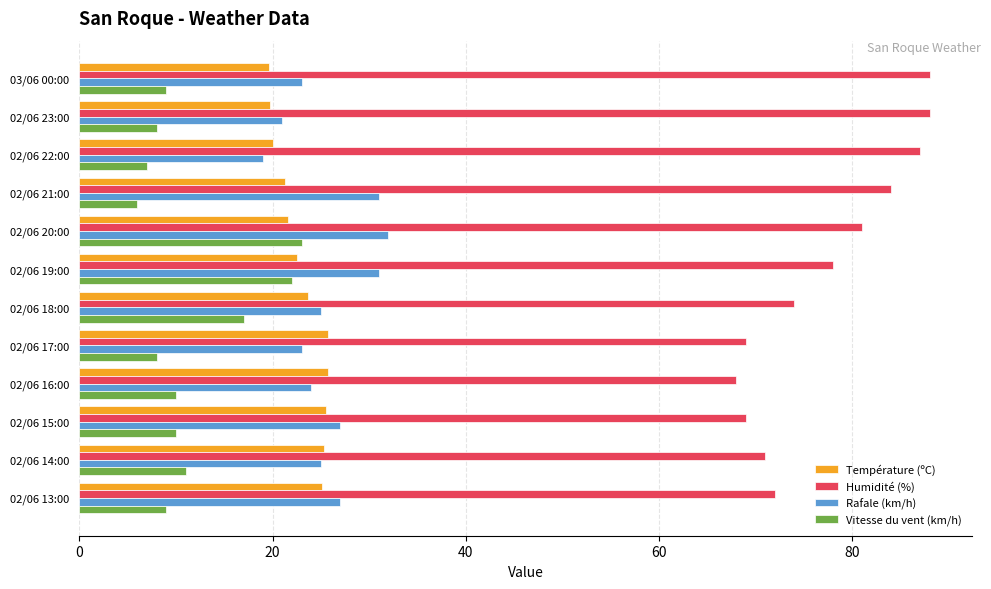

Which series has the largest total across all categories?

Humidité (%)